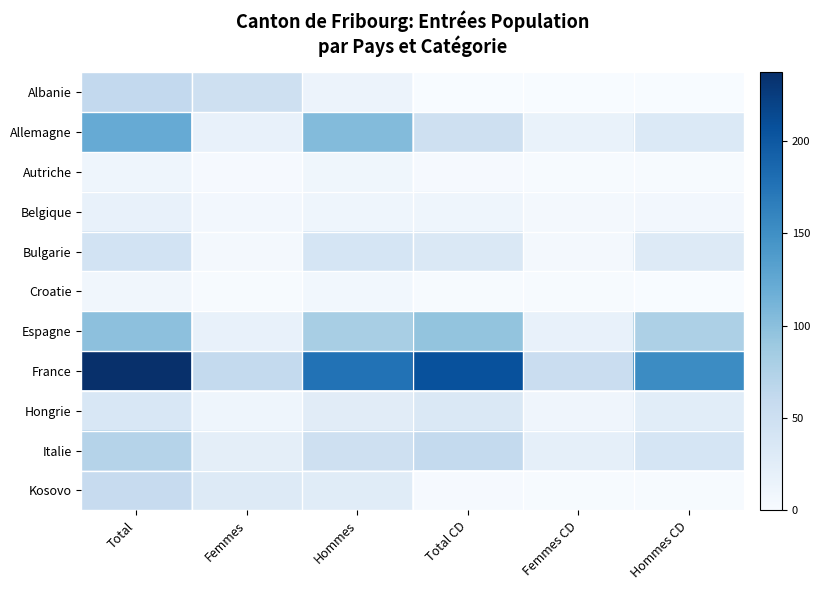

Between Total and Hommes, which is larger?

Total